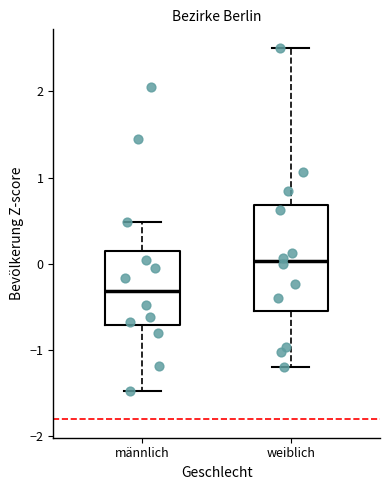

Where is the lower edge of the box for weiblich on the y-axis? The values are not printed on the chart, so give them approximately, as read against the axis.

-0.5